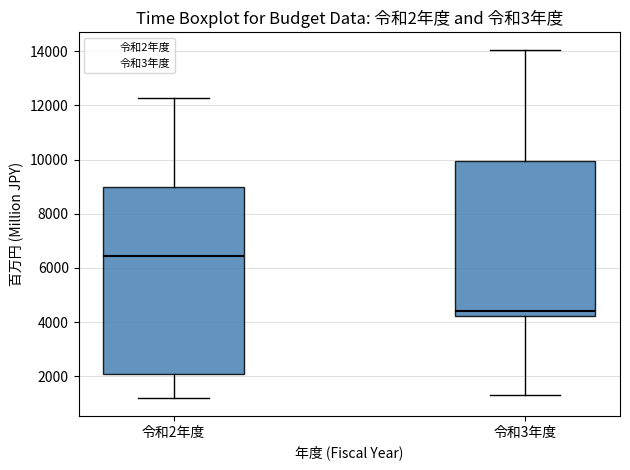

Which box has the highest median line?

令和2年度